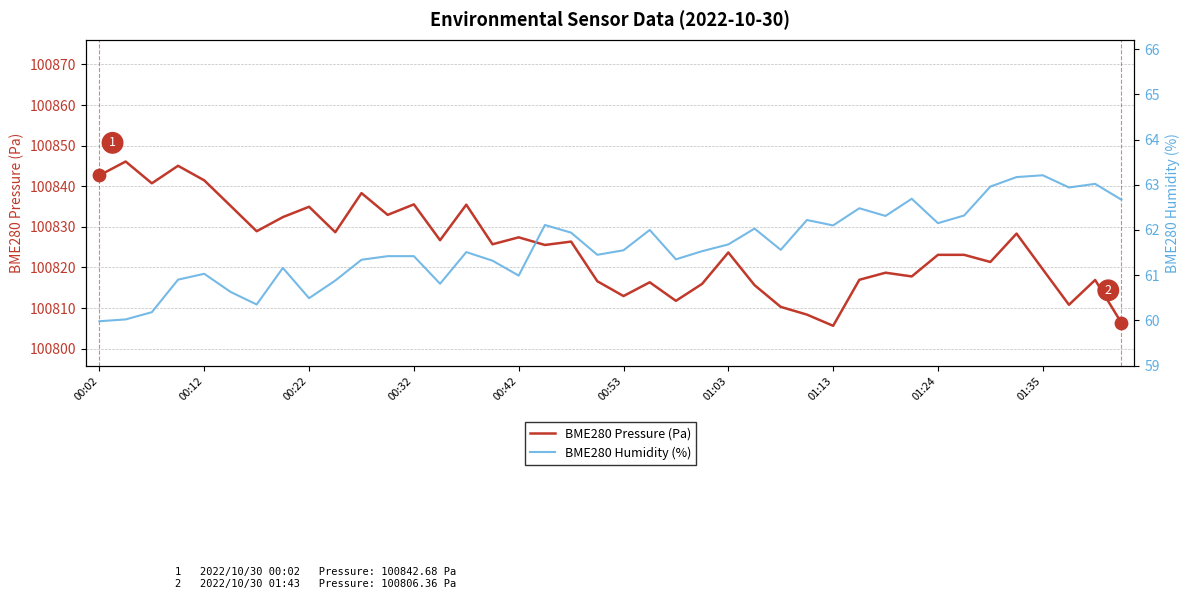

Which series has the largest Y range (max minus min)?

BME280 Pressure (Pa)